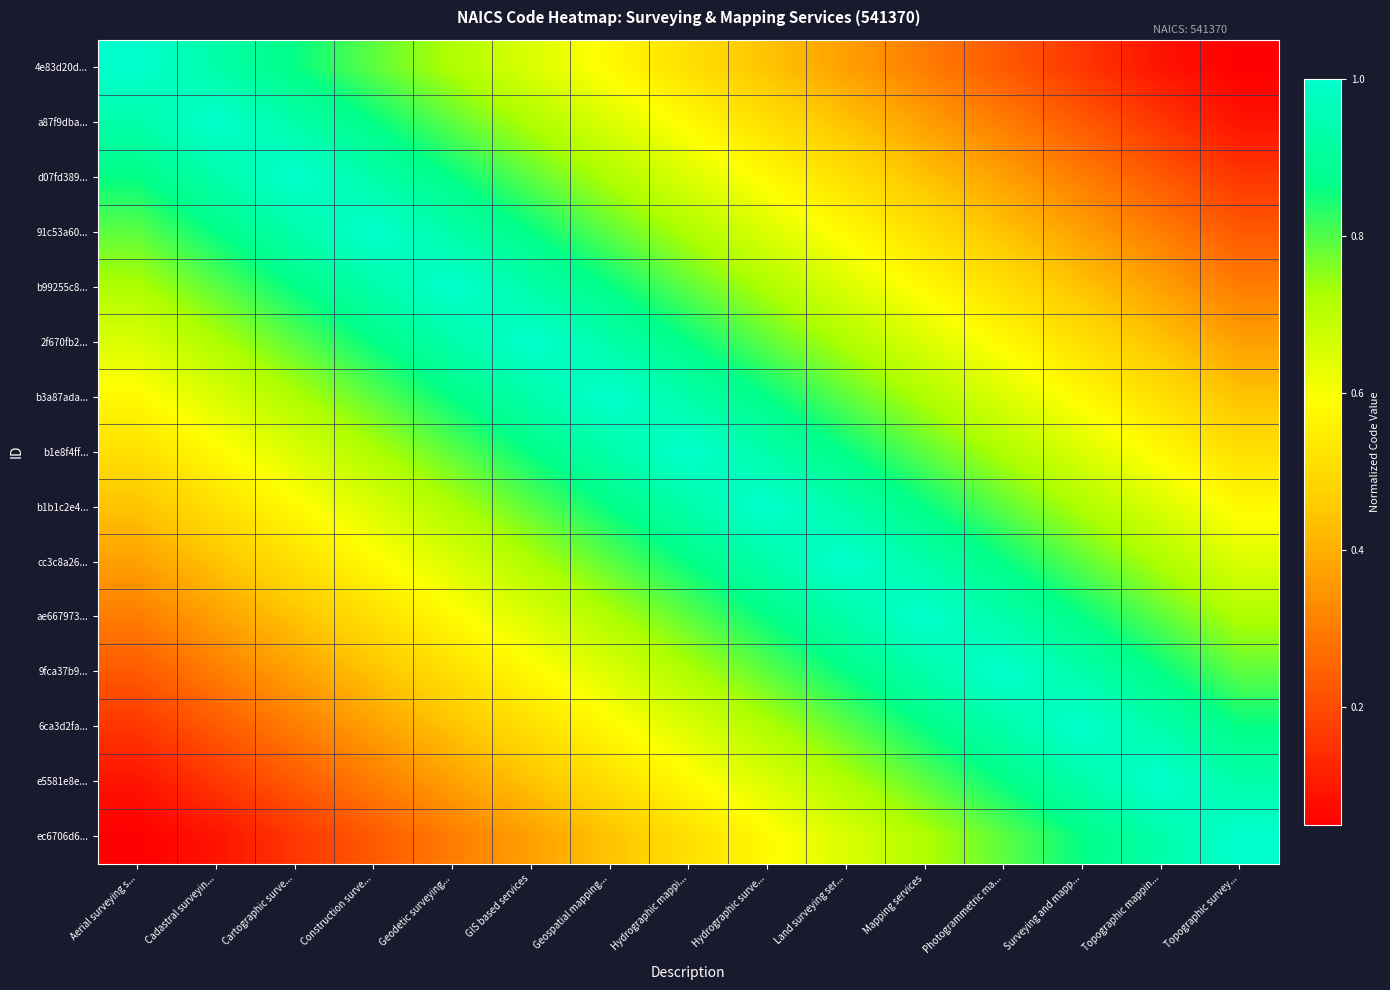

What is the total value across all series at Construction surve...?

10.0